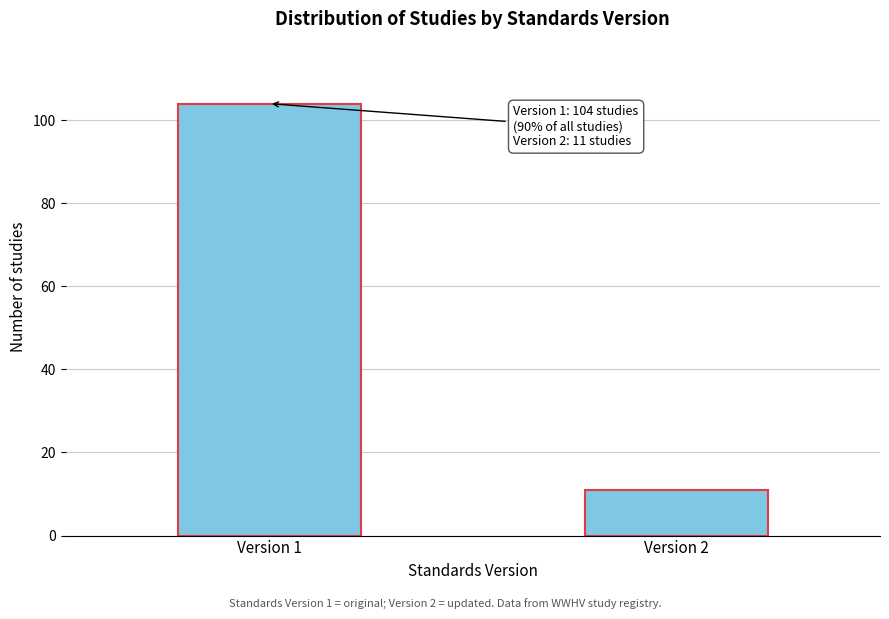

Reading right to left, what are all the values shown in this chart?

Version 2=11	Version 1=104